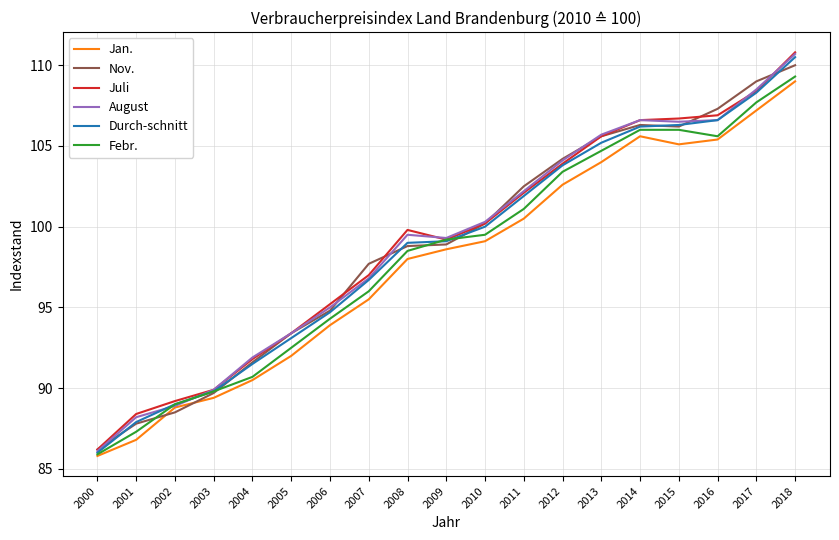

At which label does Febr. reach its minimum?

2000